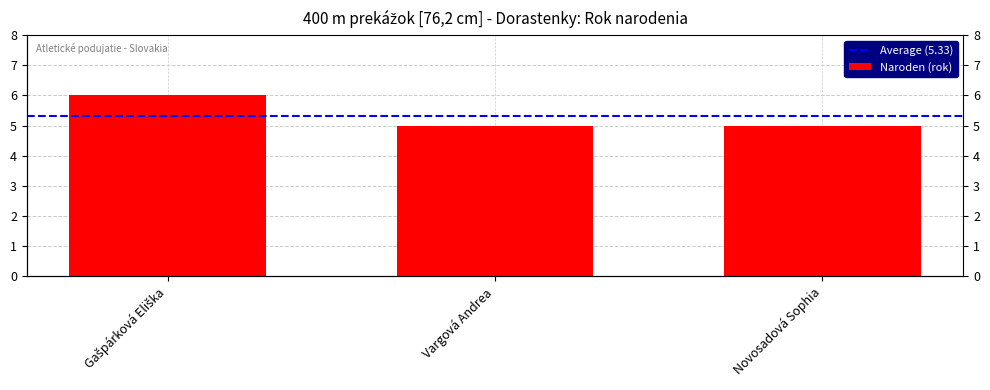

What is the value of the 2nd bar from the left?

5